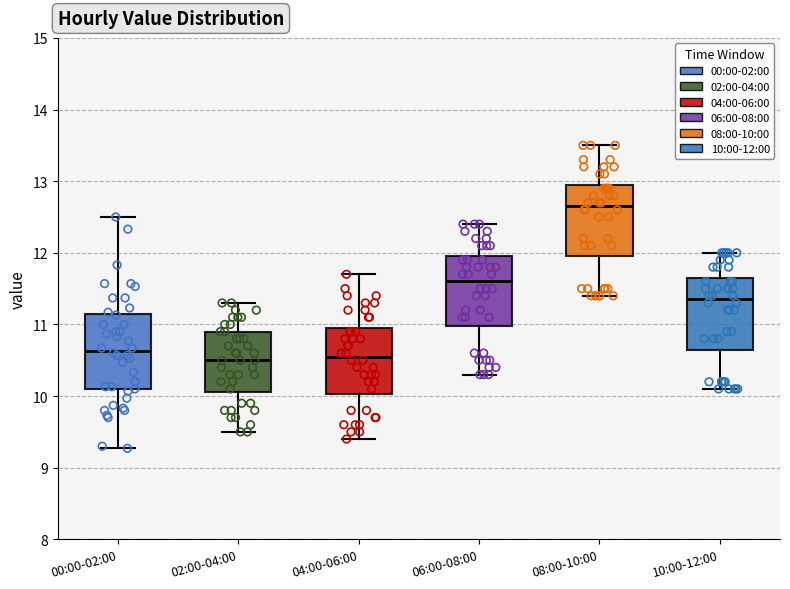

Where does the lower whisker of the box for 04:00-06:00 end on the y-axis? The values are not printed on the chart, so give them approximately, as read against the axis.

9.4